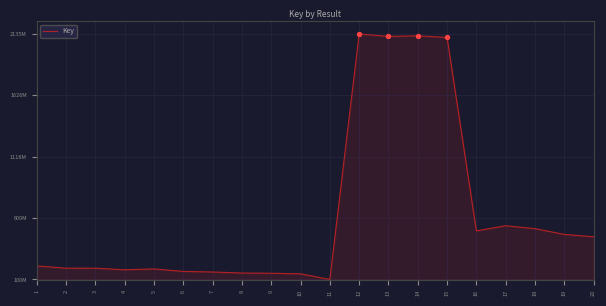

What is the change in value from 3 to 16?

+309221936